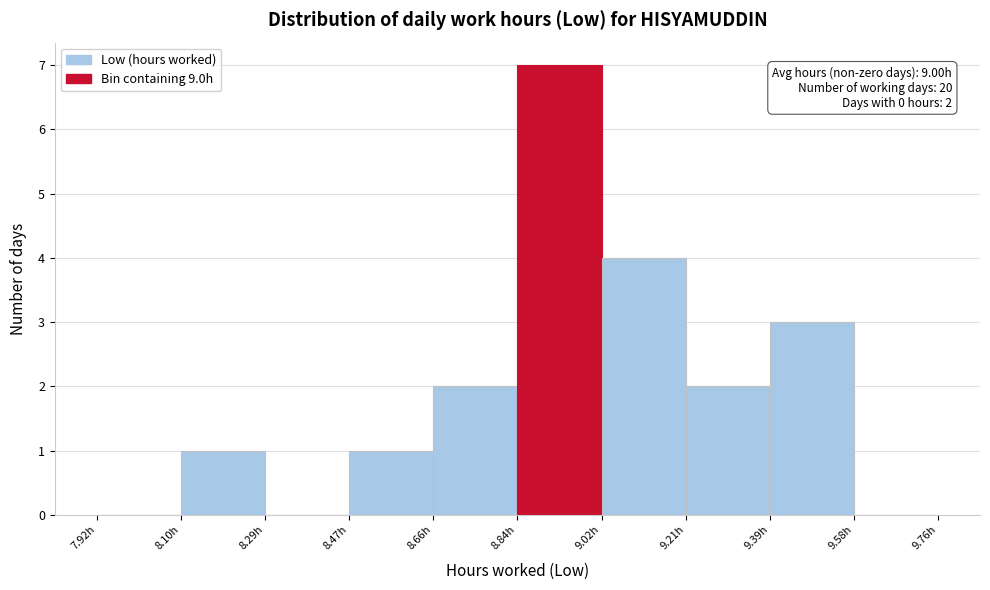

Over which range of the x-axis is the bar tallest?

8.840 to 9.024